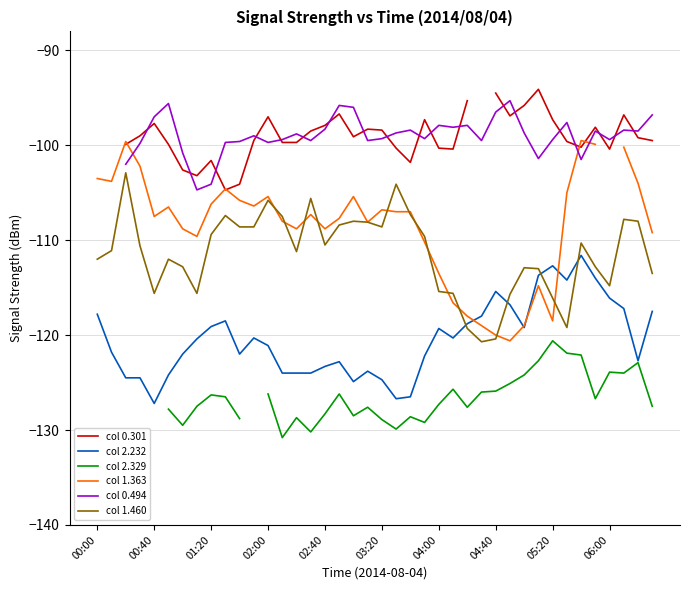

What is the difference between the maximum and minimum values in the col 0.494 series?

9.4